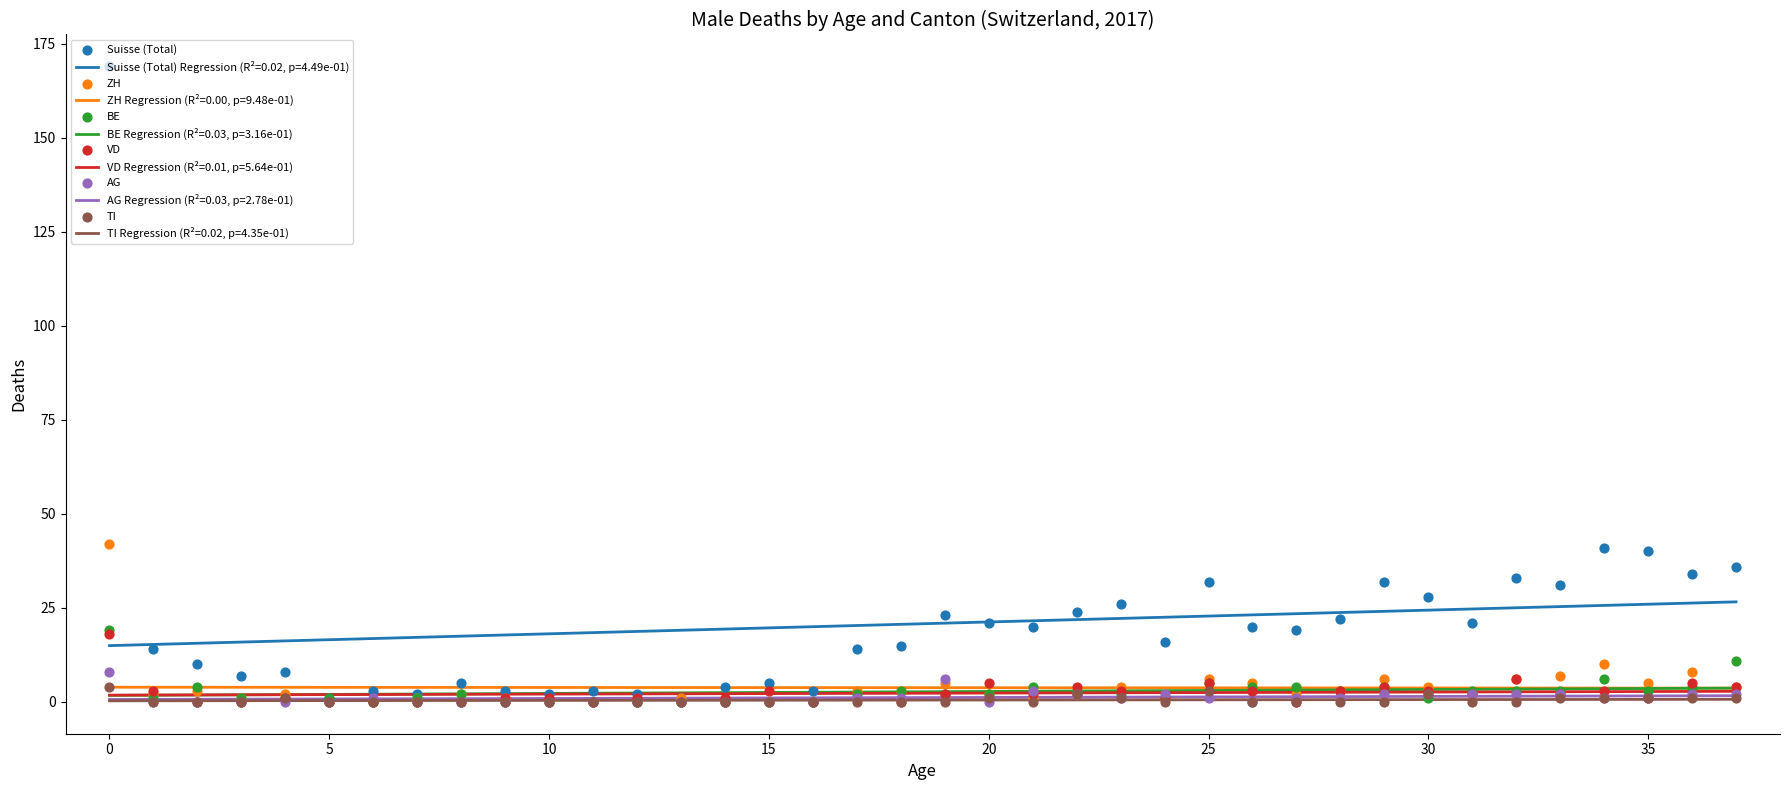

At how many categories does at least one series exceed 144?

1